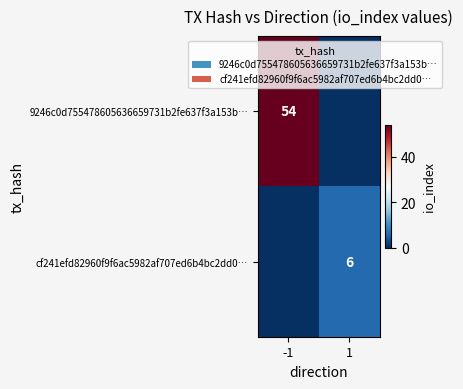

The value of cf241efd82960f9f6ac5982af707ed6b4bc2dd0… at 1 is 6. True or false?

True